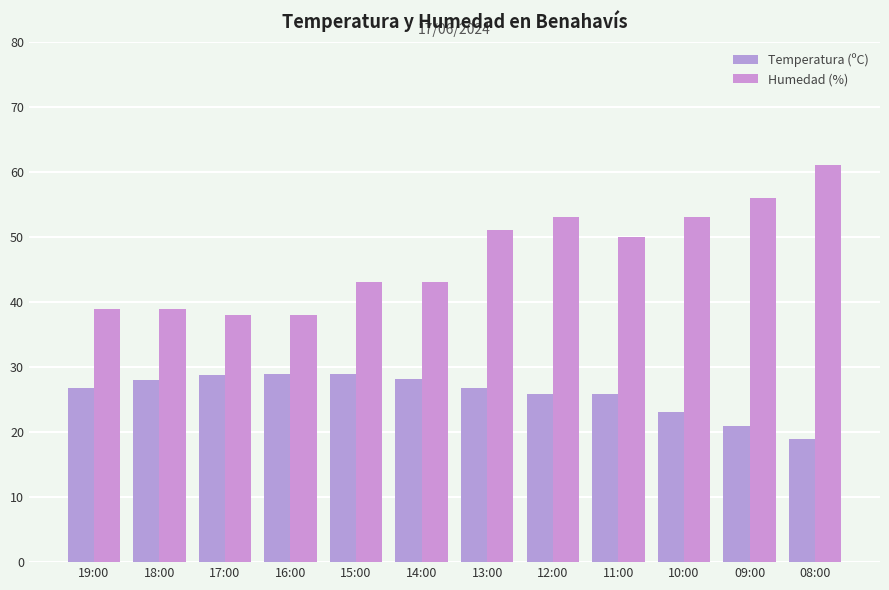

Where does the Temperatura (ºC) series first go above 26?

19:00